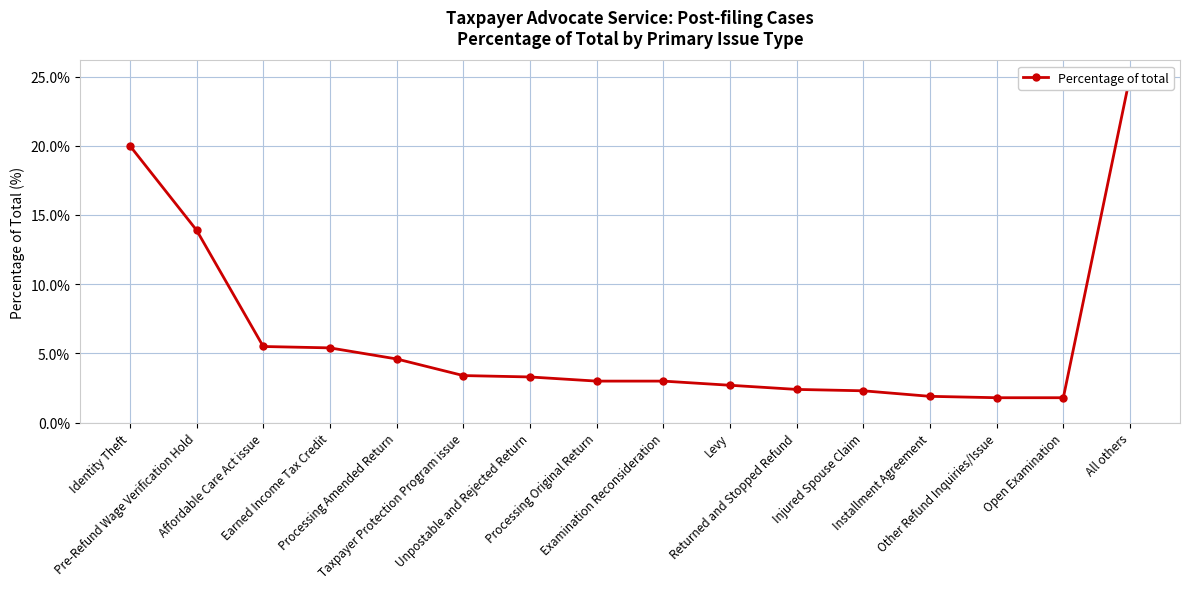

How many categories are shown in the chart?

16